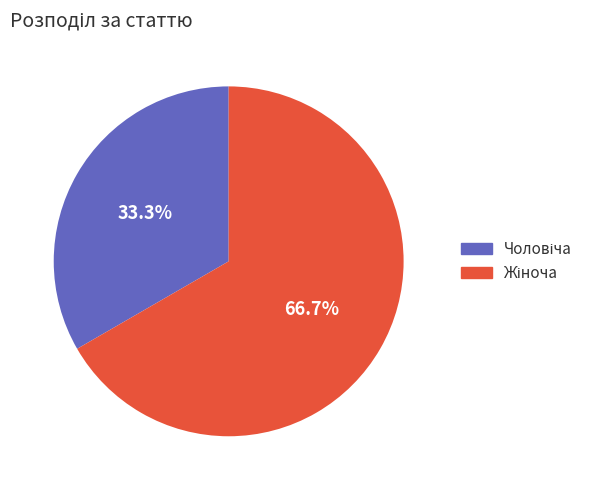

How many slices are in this pie chart?

2